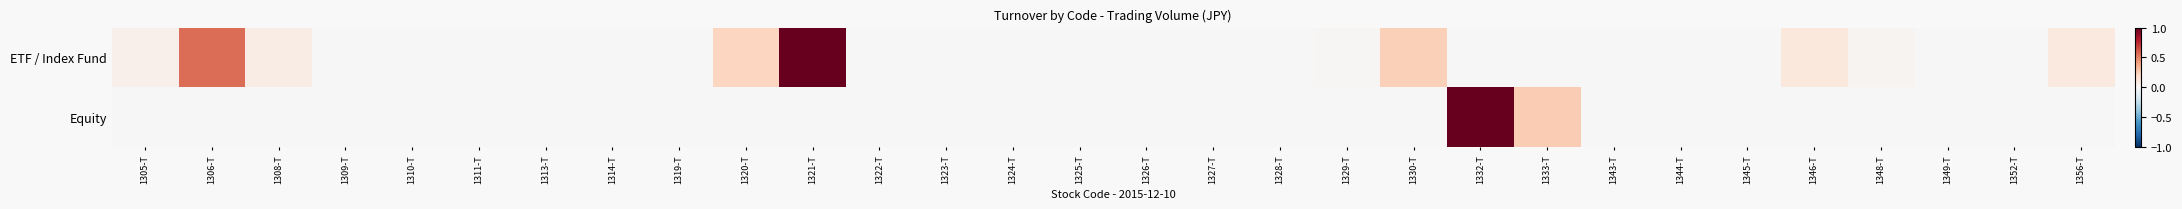

List the series in order of their peak value, highest first.

ETF / Index Fund, Equity